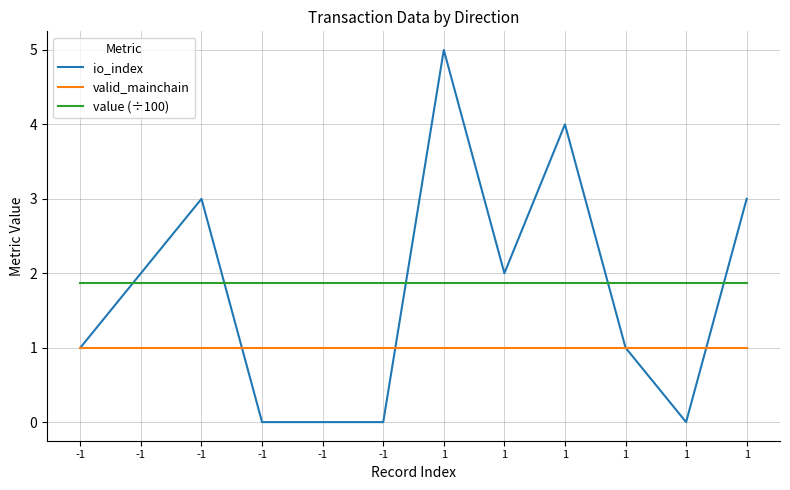

What are all the series names shown in the legend?

io_index, valid_mainchain, value (÷100)